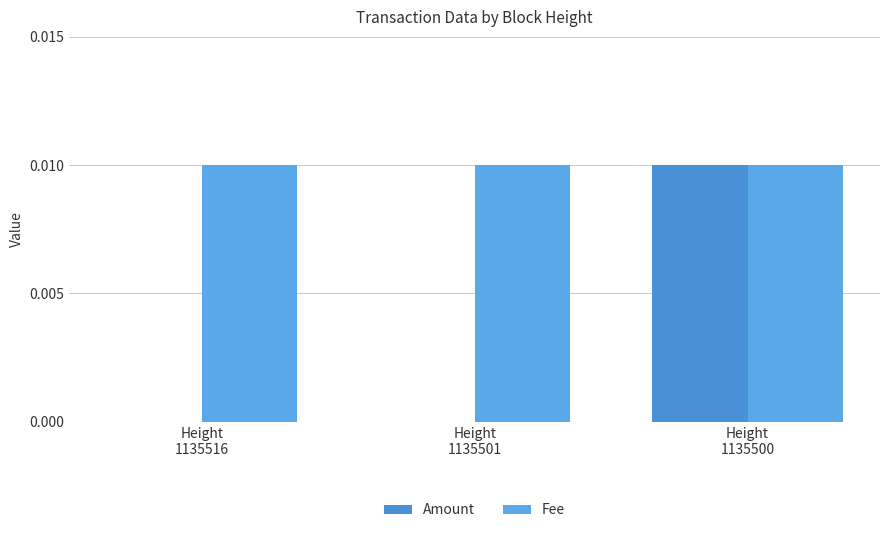

At which category is the sum across all series the highest?

Height
1135500